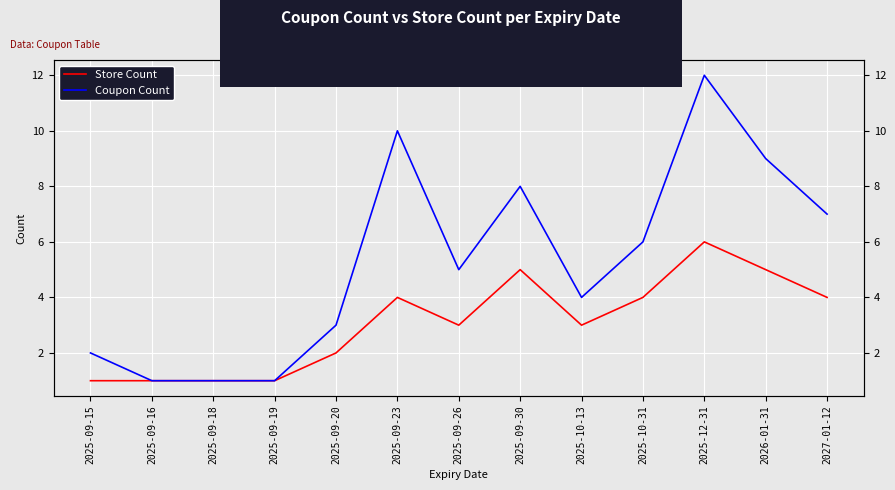

List the series in order of their peak value, highest first.

Coupon Count, Store Count